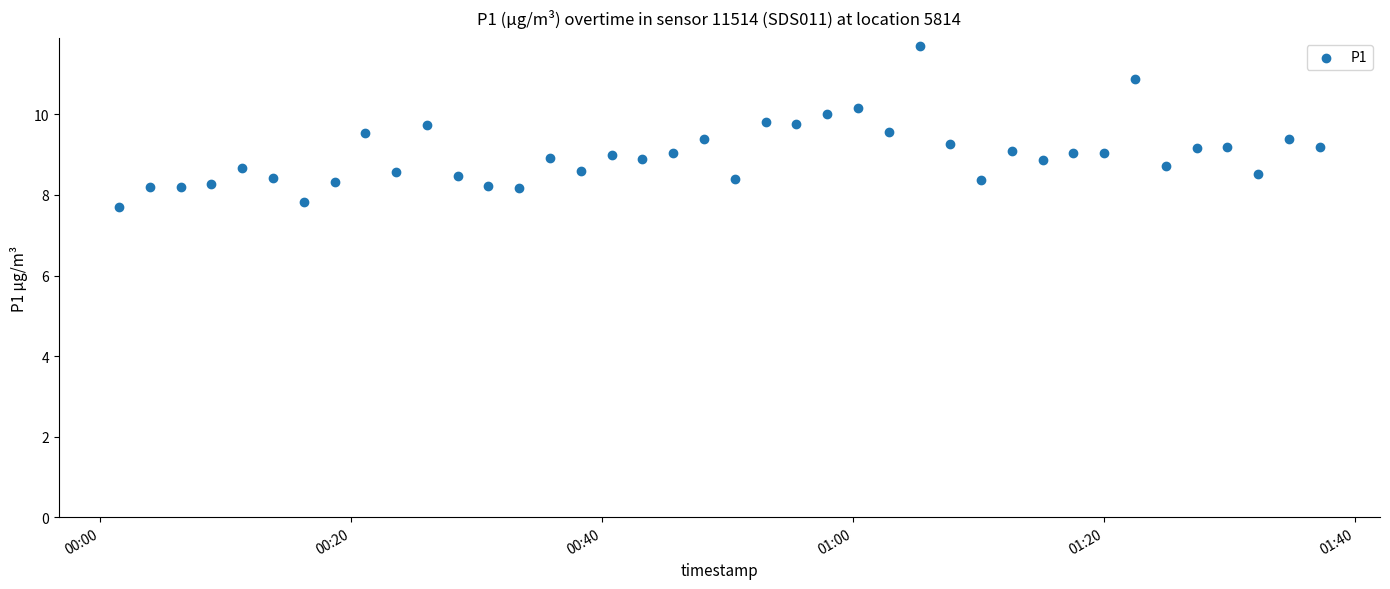

What is the range of Y values (max minus min)?

4.0